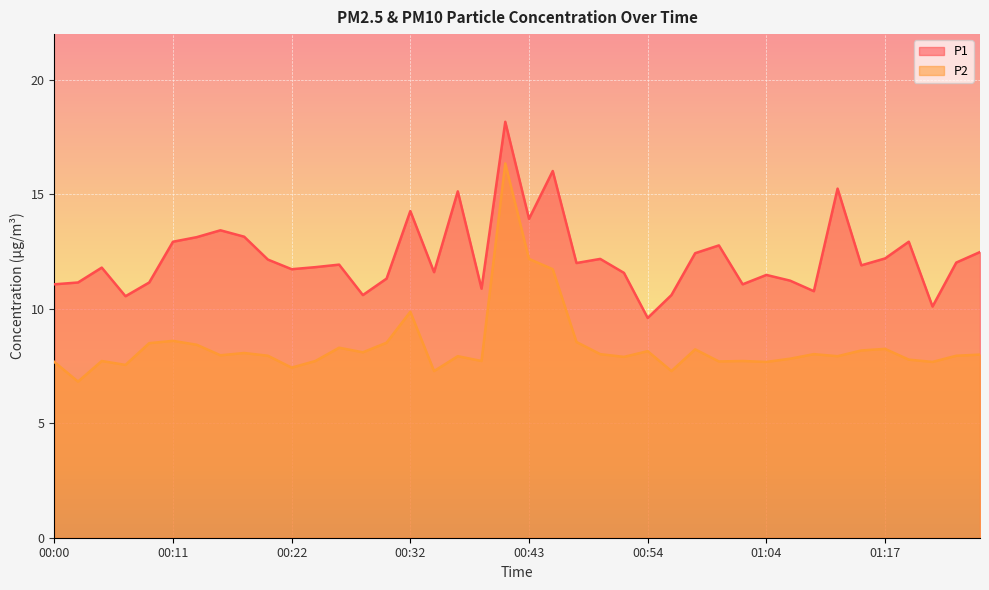

What is the label of the 10th point from the right?

01:04